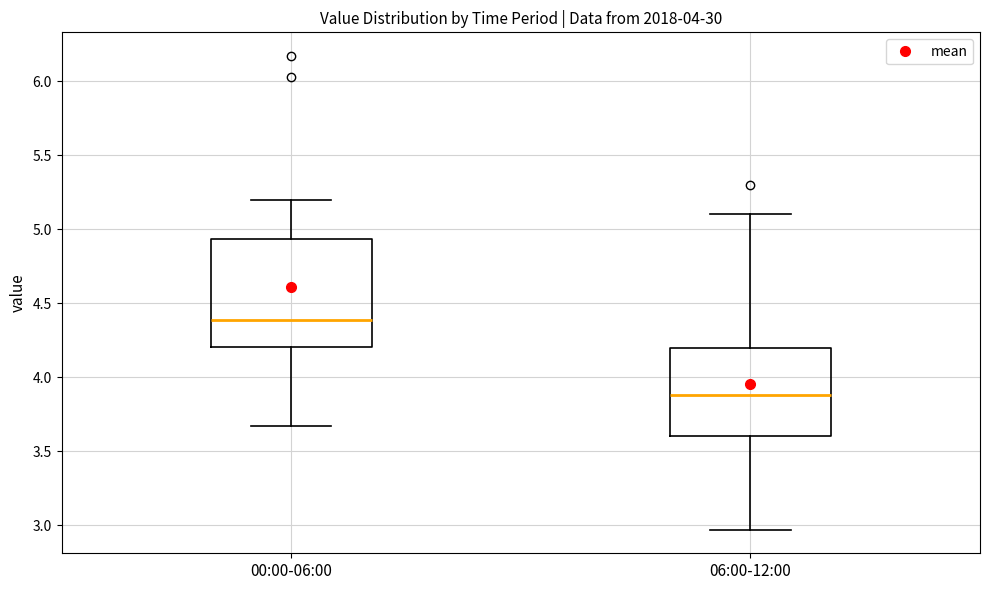

Reading left to right, read every box against the y-axis: the position of its median line, the range the box covers, and the ends of its whiskers. The values are not printed on the chart, so give them approximately, as read against the axis.

00:00-06:00: median 4.40, box 4.20 to 4.95, whiskers 3.65 to 5.20
06:00-12:00: median 3.90, box 3.60 to 4.20, whiskers 2.95 to 5.10